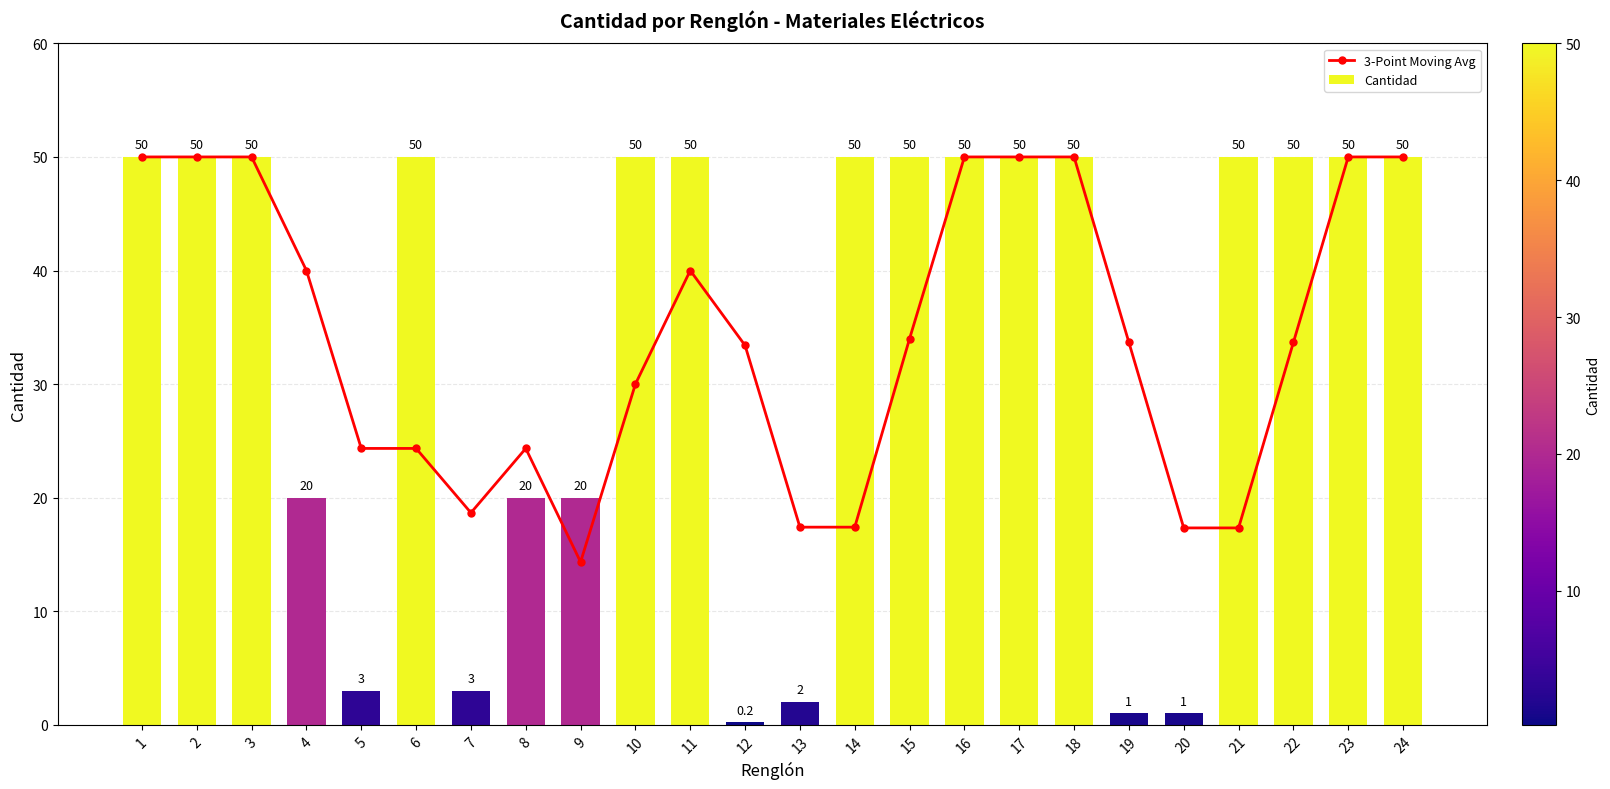

How many Cantidad values are between 20 and 50?

18